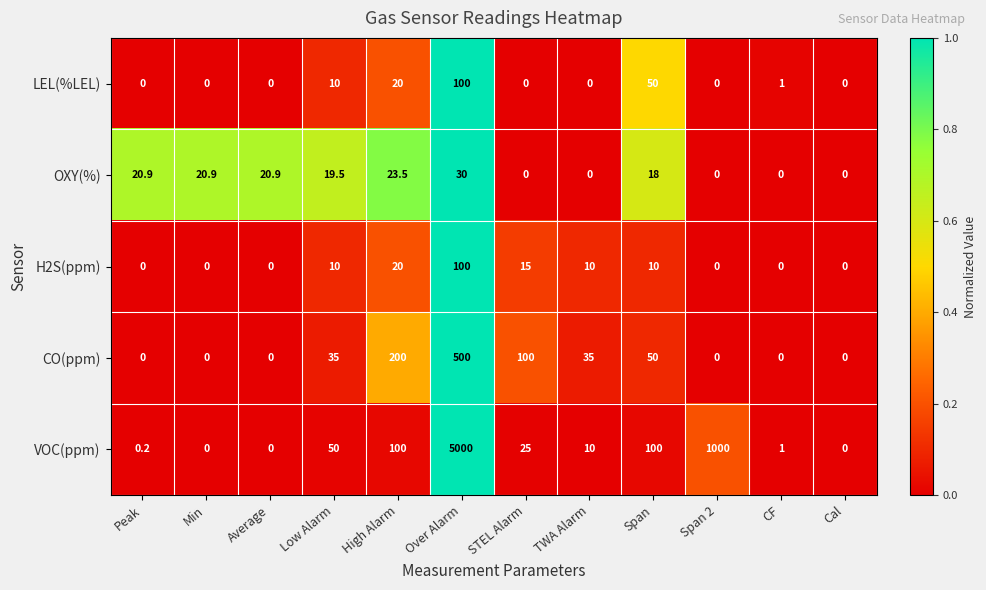

How many series are shown in this chart?

5